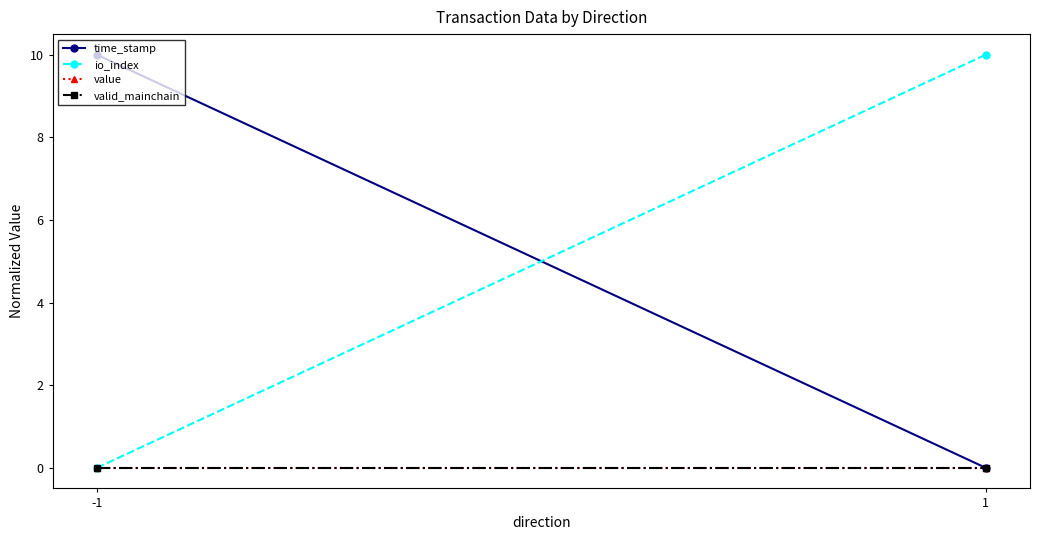

Rank the series by their maximum value, from lowest to highest.

value, valid_mainchain, time_stamp, io_index